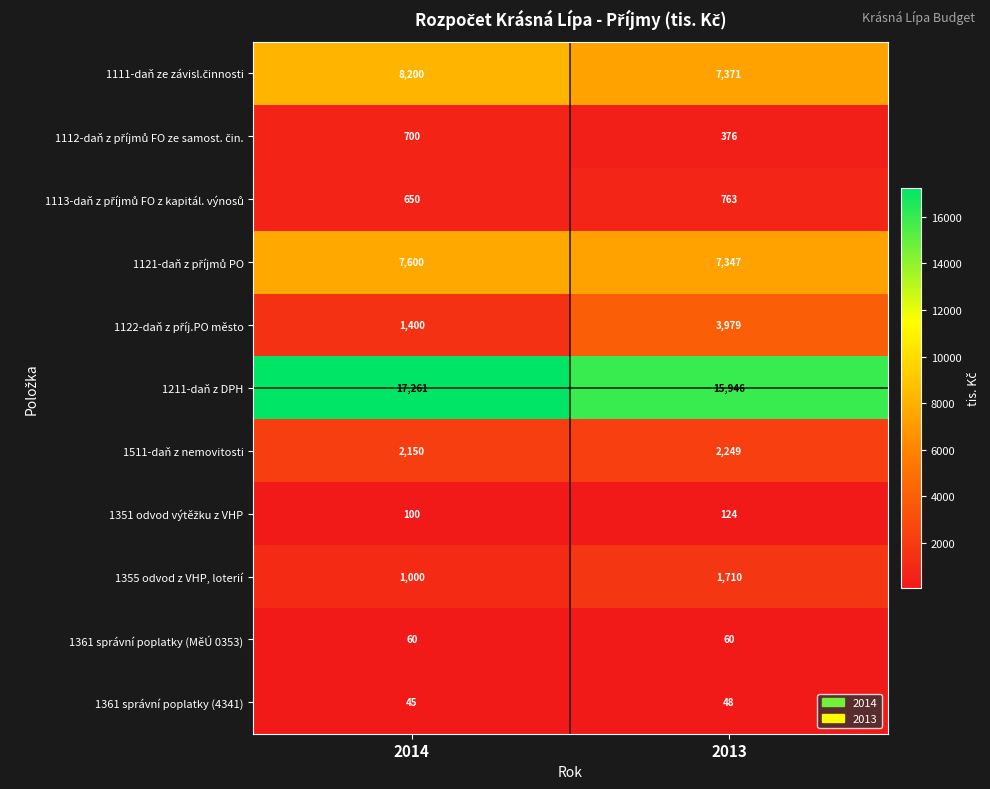

True or false: 1511-daň z nemovitosti has a value of 2249 at 2013.

True